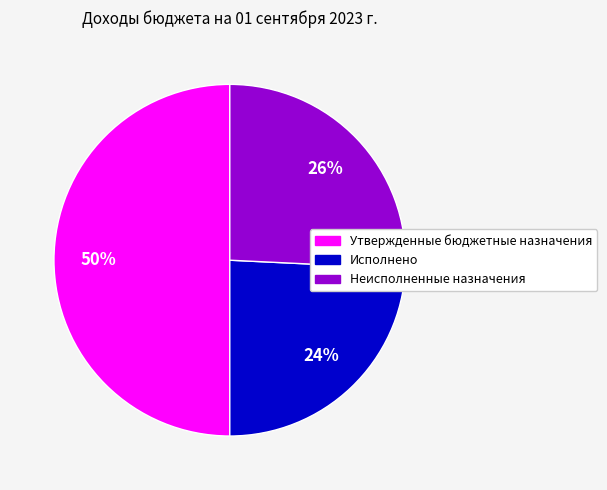

The Исполнено slice represents 24% of the pie. True or false?

True